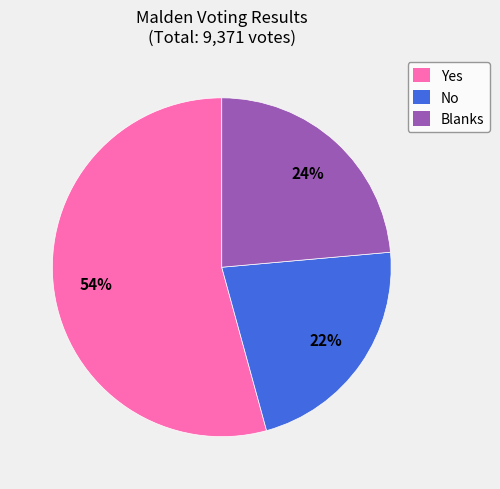

How many segments does this pie chart have?

3